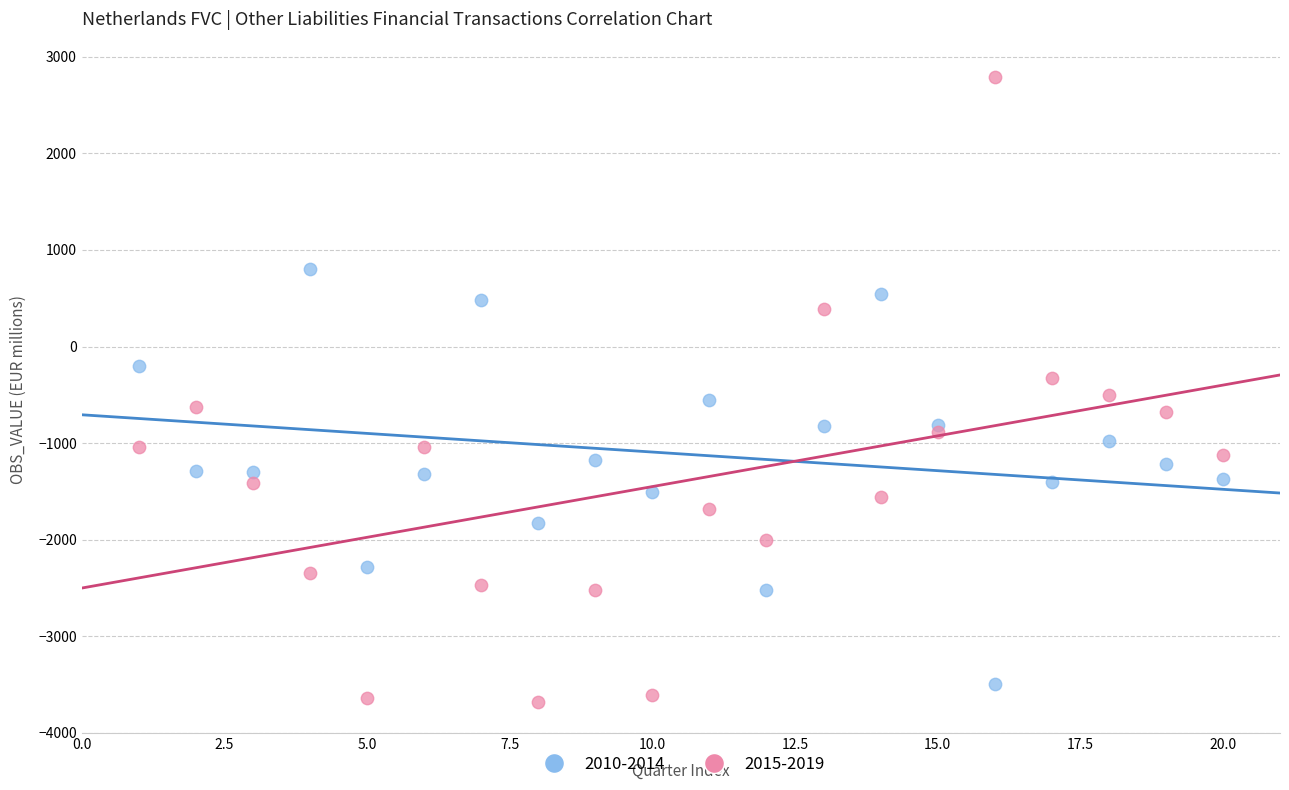

Across all data points, what is the range of X values (max minus min)?

19